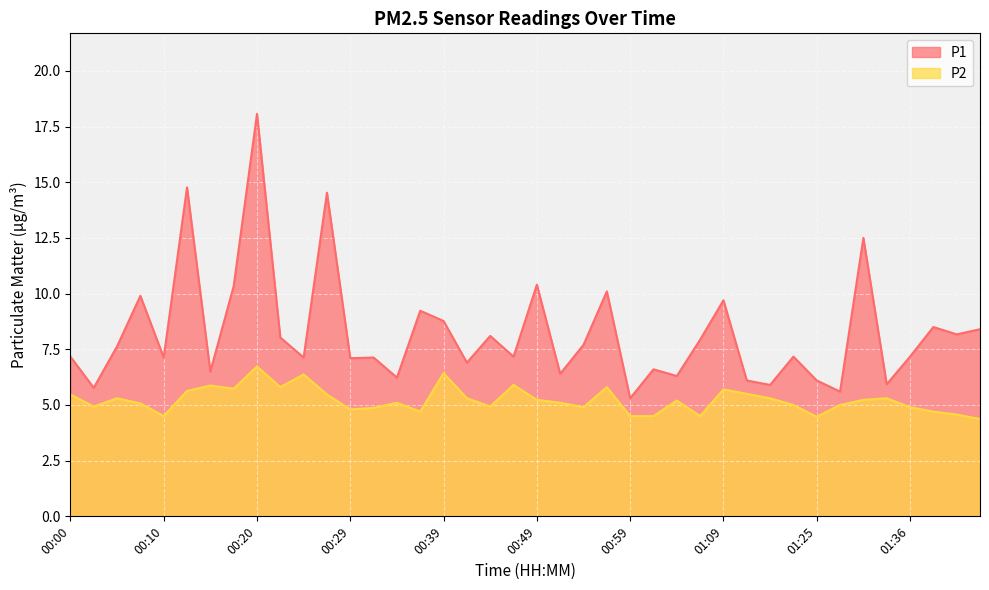

Which category has the lowest value in the P1 series?

00:59